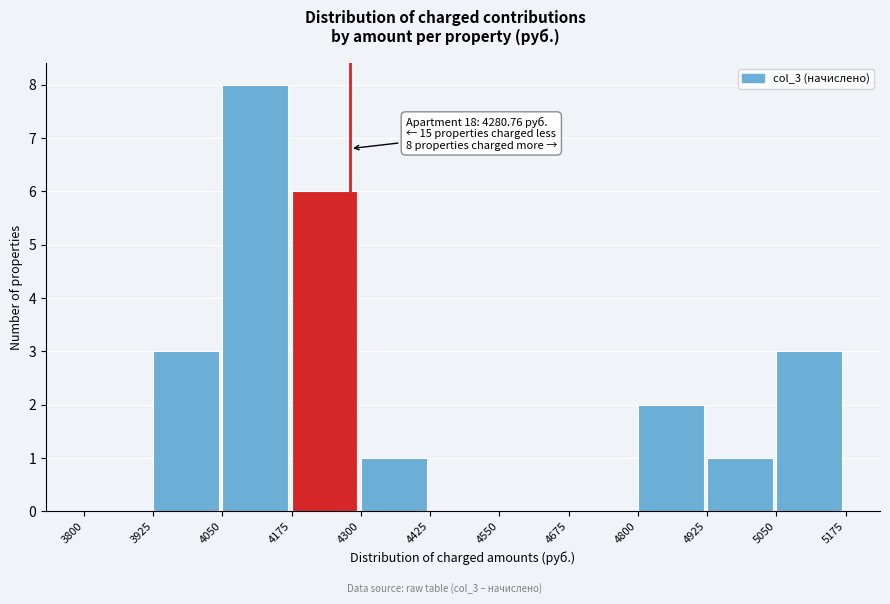

Which range on the x-axis has the tallest bar?

4050 to 4175